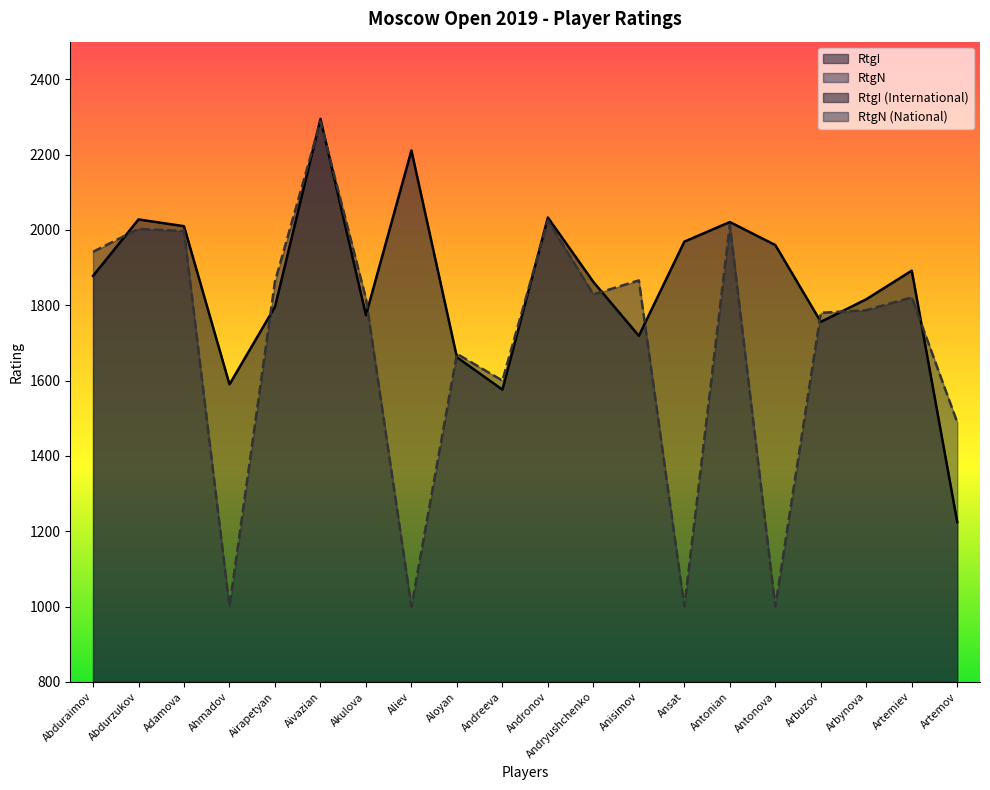

The value of RtgI at Artemov is 1224. True or false?

True